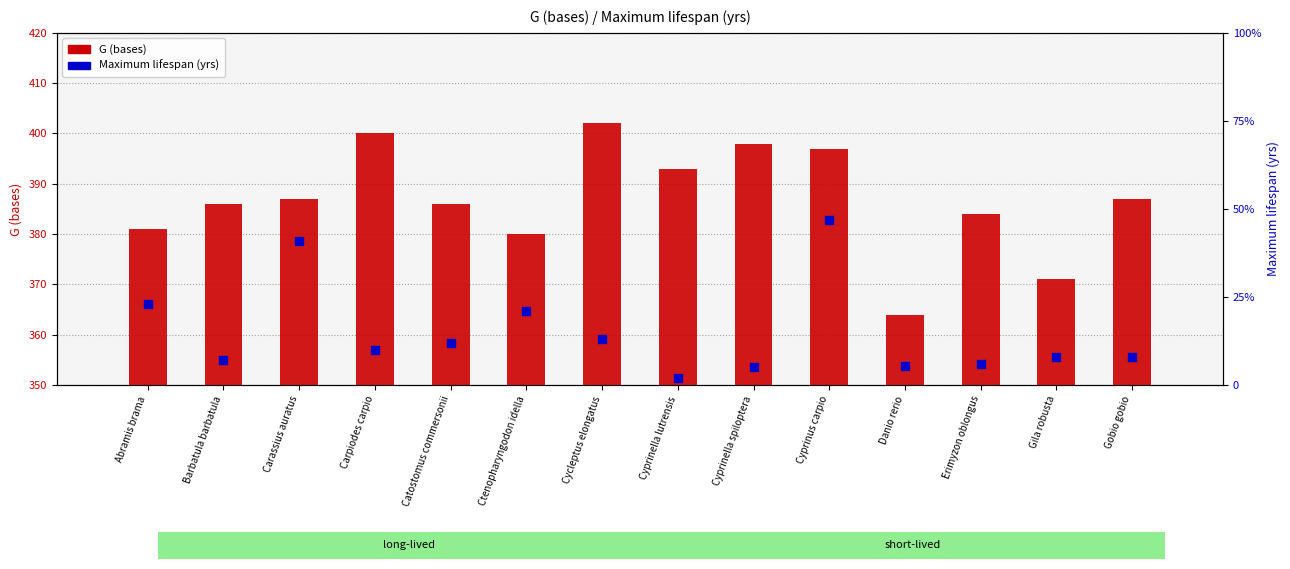

Which series has the largest Y range (max minus min)?

Maximum lifespan (yrs)